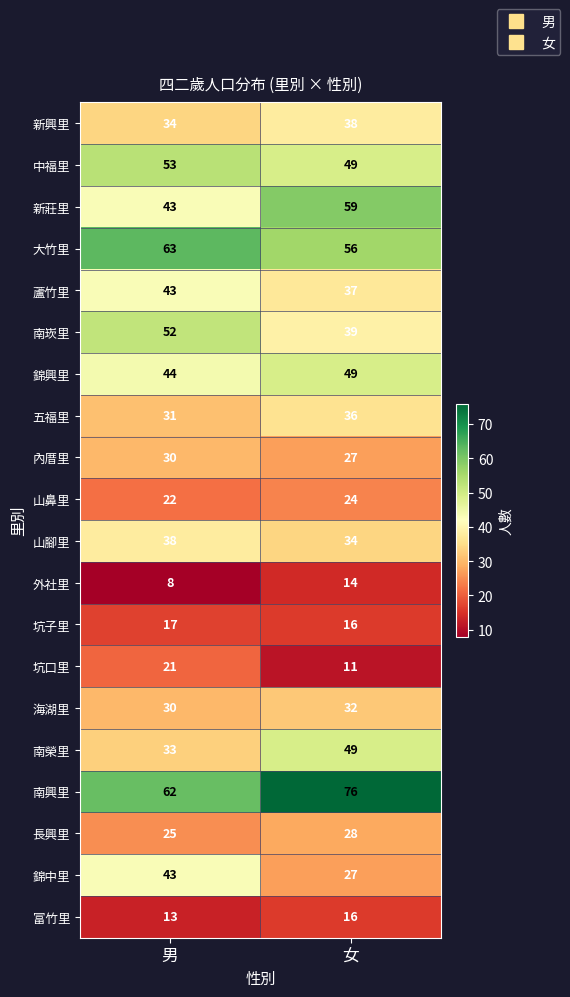

What is the maximum value shown in the chart?

76